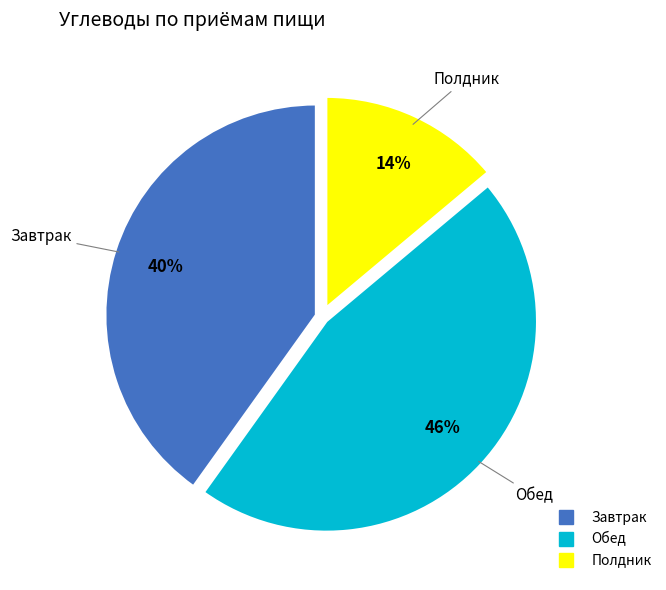

Rank the categories by value from lowest to highest.

Полдник, Завтрак, Обед